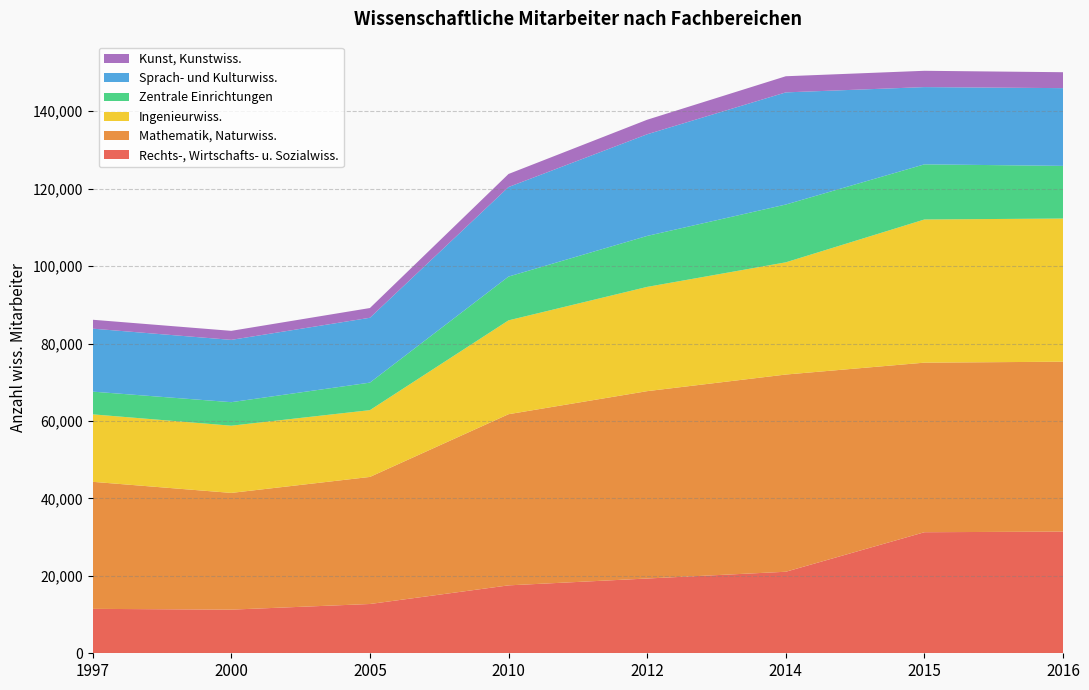

Reading left to right, list all the values displayed in this chart.

Rechts-, Wirtschafts- u. Sozialwiss.: 11472	11271	12727	17540	19309	21056	31265	31420
Mathematik, Naturwiss.: 32812	30146	32818	44206	48390	50932	43793	43885
Ingenieurwiss.: 17423	17362	17249	24238	26926	28982	36976	36973
Zentrale Einrichtungen: 5868	6072	7107	11308	13162	14927	14242	13600
Sprach- und Kulturwiss.: 16265	16092	16750	23124	26256	28964	19950	20077
Kunst, Kunstwiss.: 2301	2328	2514	3373	3752	4165	4210	4113